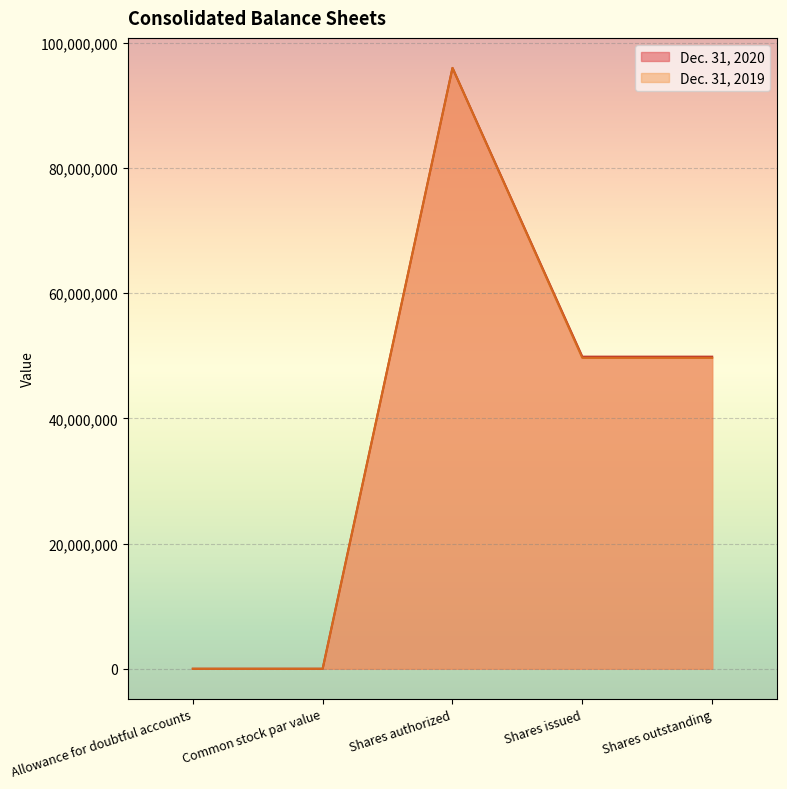

What is the label of the 3rd point from the right?

Shares authorized